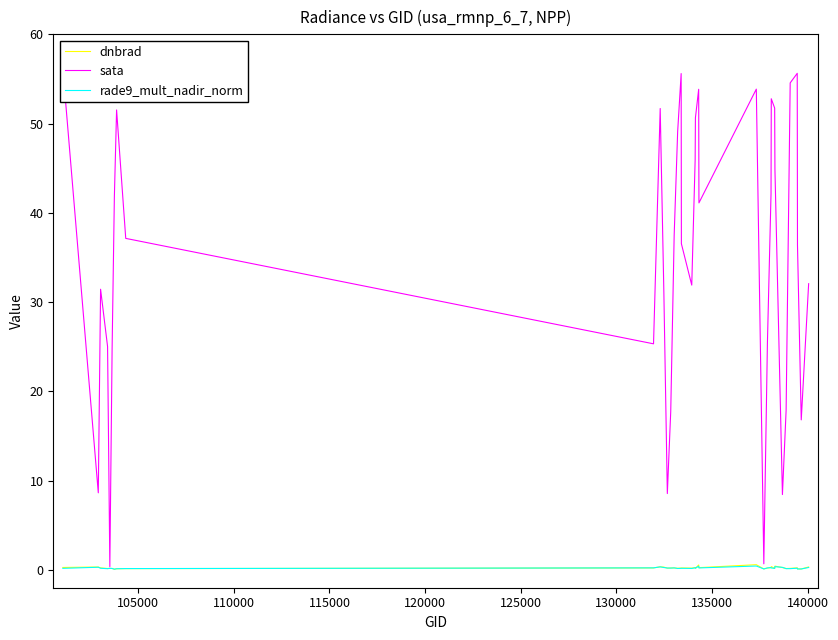

At which category does rade9_mult_nadir_norm reach its first local peak?

105000